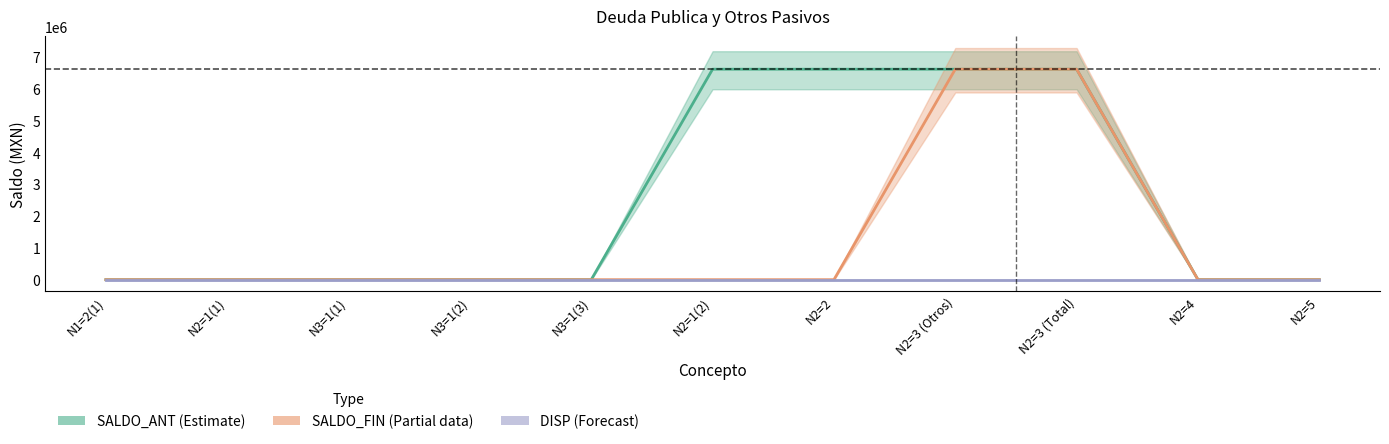

True or false: SALDO_FIN and SALDO_ANT cross at least once.

False